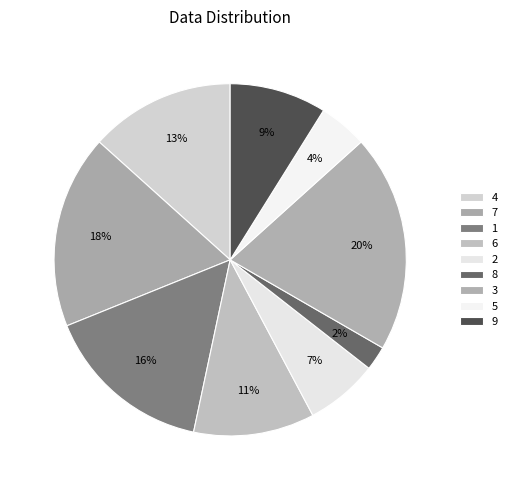

How many slices are in this pie chart?

9